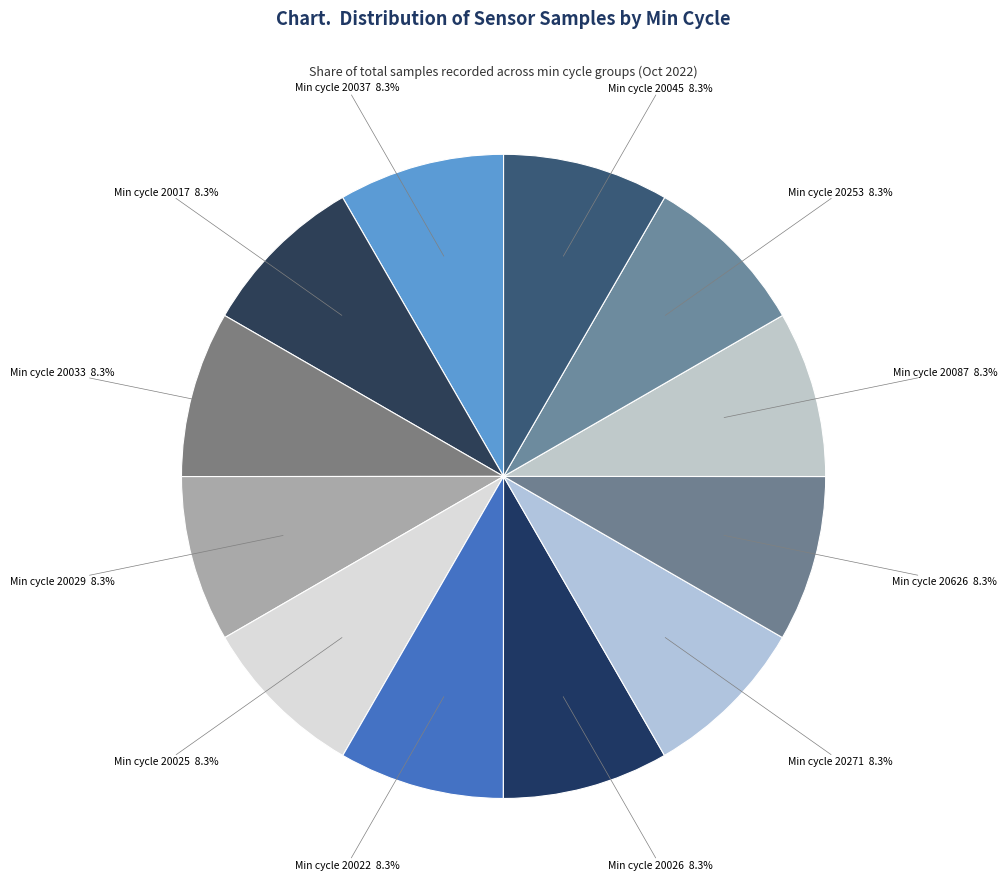

What is the largest slice in the pie chart?

20017